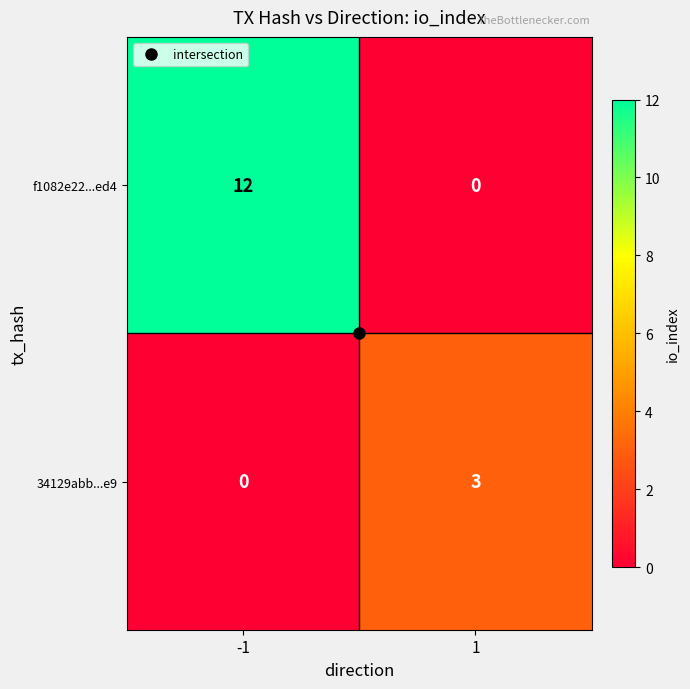

What is the difference between the 34129abb...e9 values at 1 and -1?

3